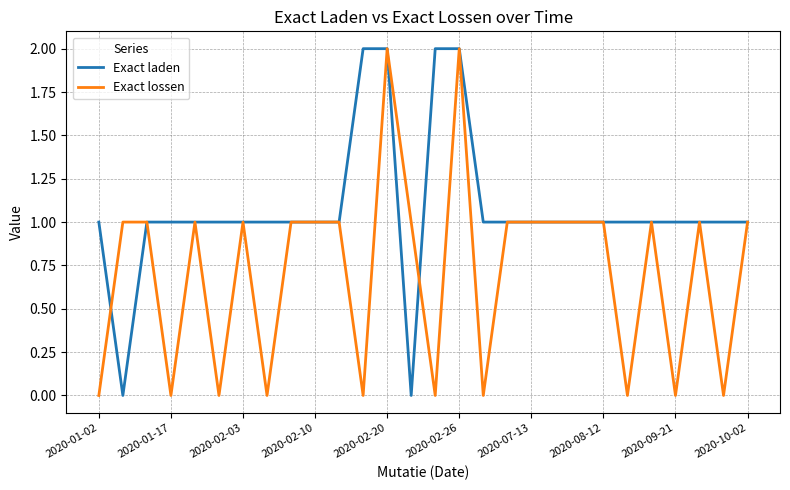

List the series in order of their overall mean, highest first.

Exact laden, Exact lossen